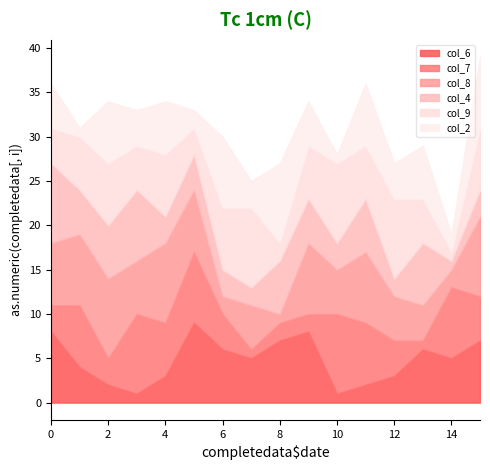

Reading left to right, what are all the values shown in this chart?

col_6: 8	4	2	1	3	9	6	5	7	8	1	2	3	6	5	7
col_7: 3	7	3	9	6	8	4	1	2	2	9	7	4	1	8	5
col_8: 7	8	9	6	9	7	2	5	1	8	5	8	5	4	2	9
col_4: 9	5	6	8	3	4	3	2	6	5	3	6	2	7	1	3
col_9: 4	6	7	5	7	3	7	9	2	6	9	6	9	5	1	7
col_2: 5	1	7	4	6	2	8	3	9	5	1	7	4	6	2	8